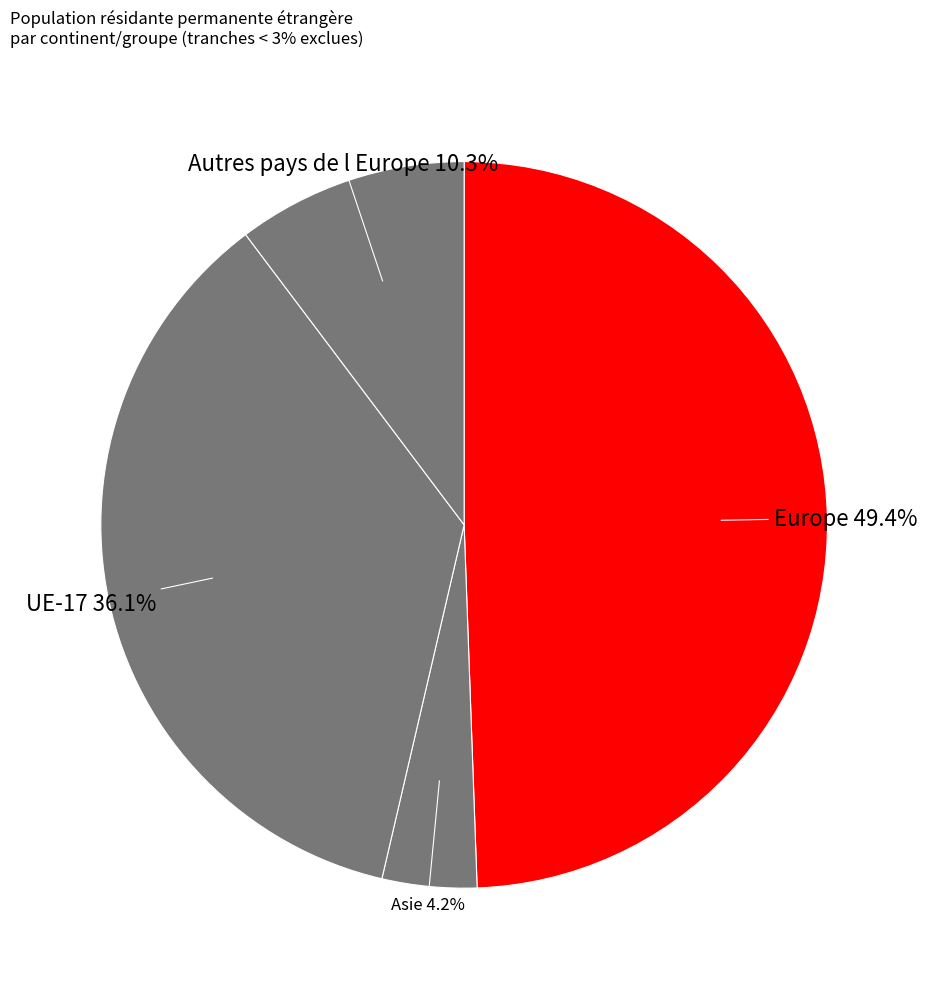

Count the number of slices in the pie.

4